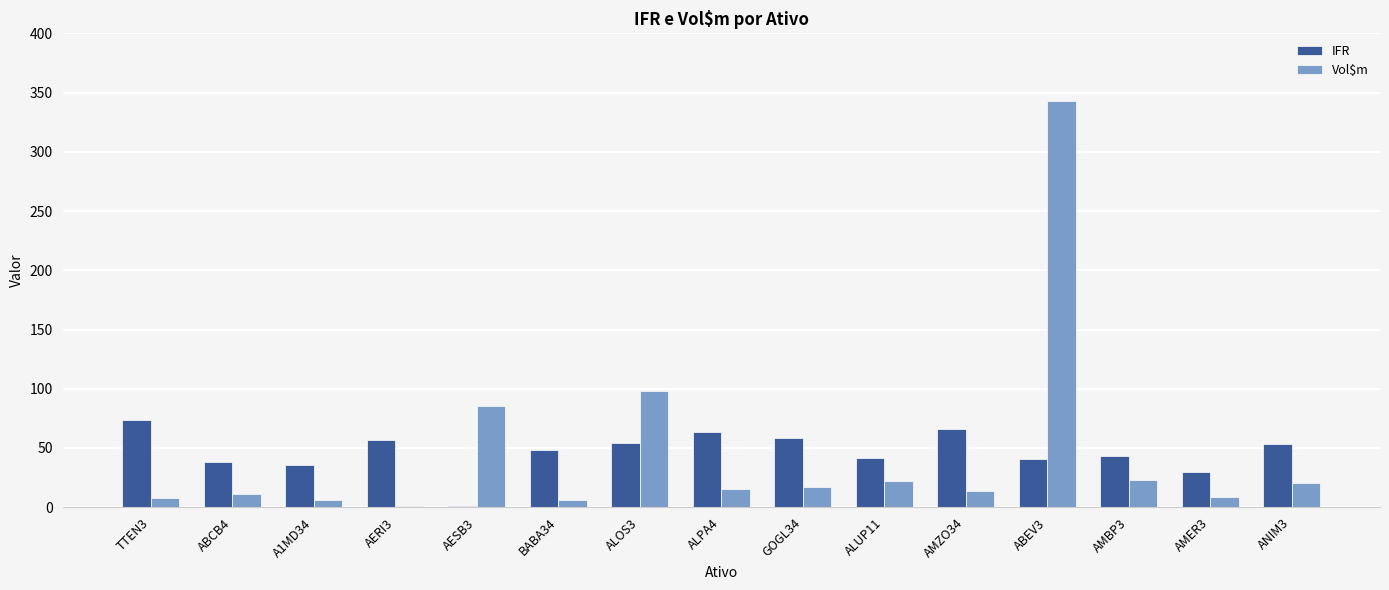

What is the spread (max minus min) of values at ANIM3?

32.6